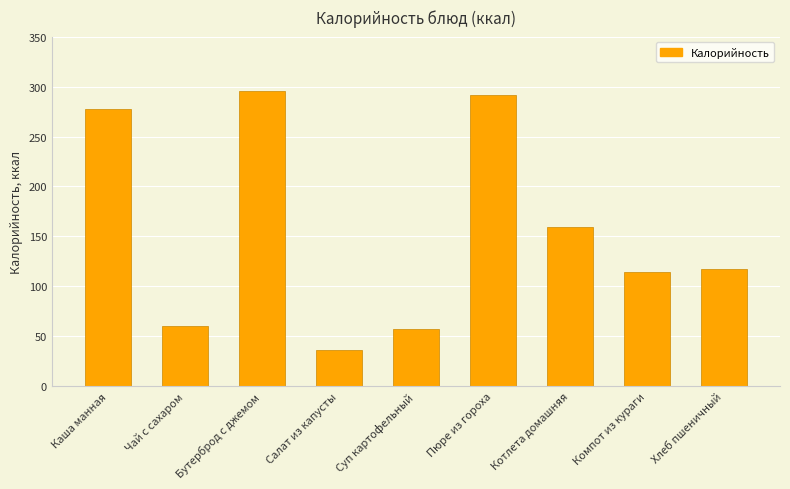

Reading left to right, list all the values displayed in this chart.

Каша манная=278.0	Чай с сахаром=60.0	Бутерброд с джемом=295.3	Салат из капусты=36.2	Суп картофельный=57.2	Пюре из гороха=291.4	Котлета домашняя=159.7	Компот из кураги=114.8	Хлеб пшеничный=117.0